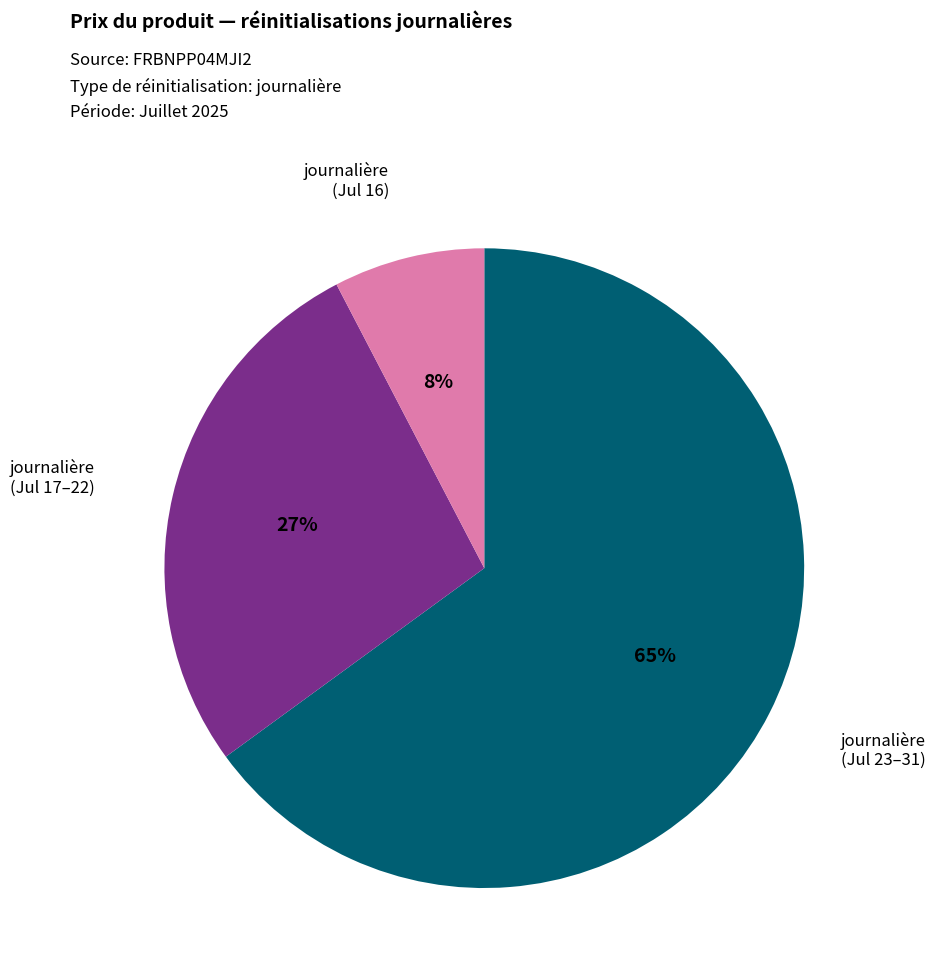

To the nearest percent, what is the difference between the largest and smallest slice percentages?

57%